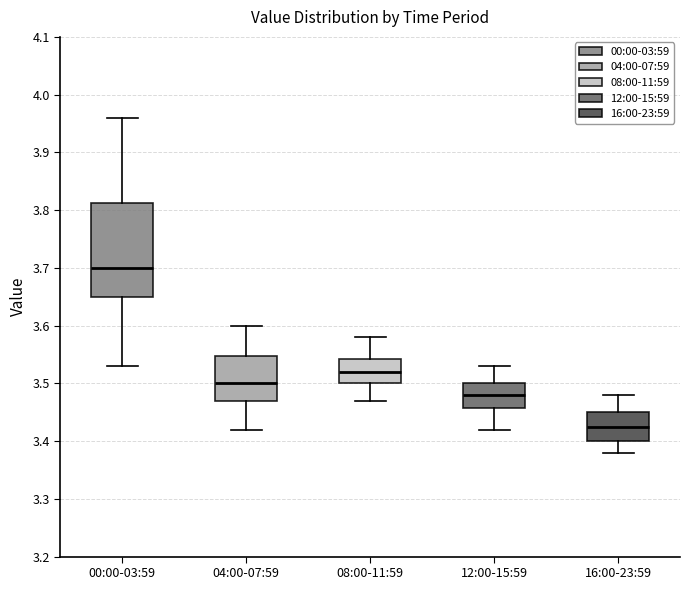

Reading left to right, read every box against the y-axis: the position of its median line, the range the box covers, and the ends of its whiskers. The values are not printed on the chart, so give them approximately, as read against the axis.

00:00-03:59: median 3.70, box 3.65 to 3.81, whiskers 3.53 to 3.96
04:00-07:59: median 3.50, box 3.47 to 3.55, whiskers 3.42 to 3.60
08:00-11:59: median 3.52, box 3.50 to 3.54, whiskers 3.47 to 3.58
12:00-15:59: median 3.48, box 3.46 to 3.50, whiskers 3.42 to 3.53
16:00-23:59: median 3.43, box 3.40 to 3.45, whiskers 3.38 to 3.48